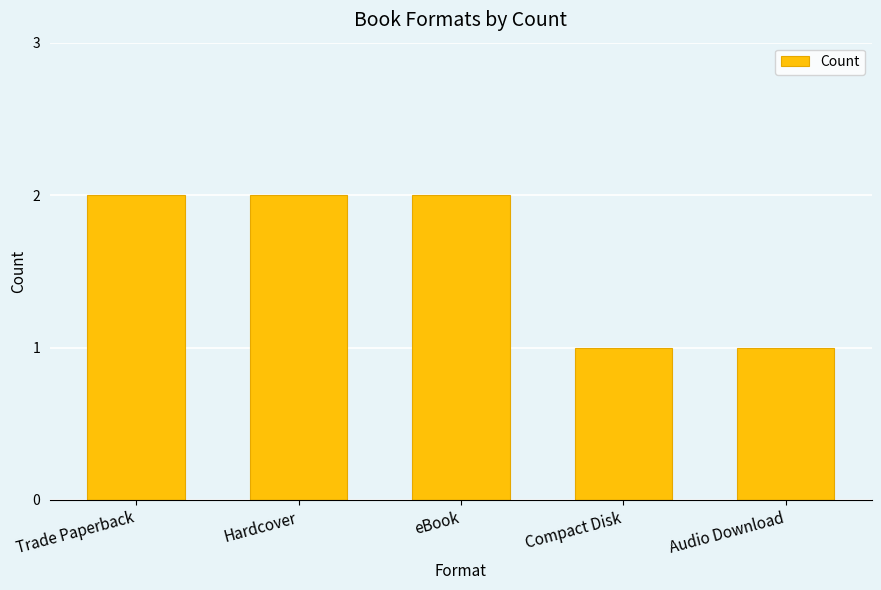

Is it true that the value at eBook is 2?

True